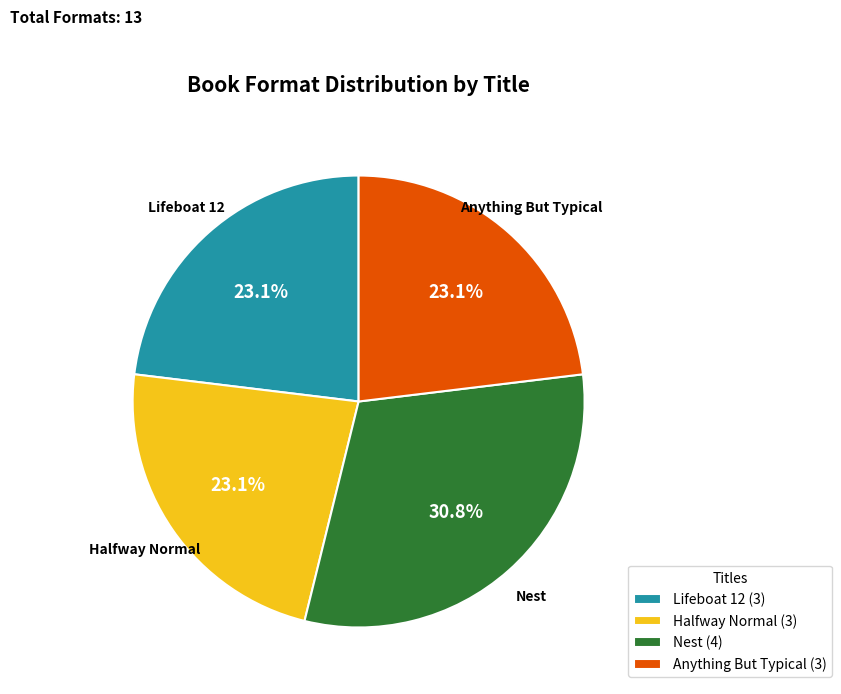

How many segments does this pie chart have?

4